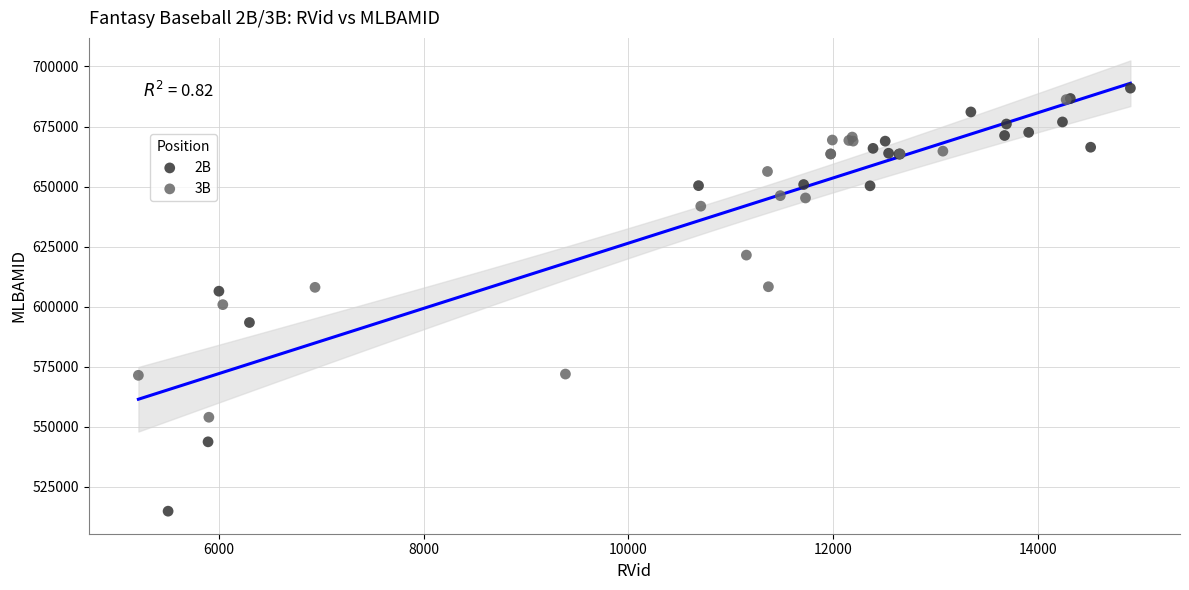

Which series has the largest Y range (max minus min)?

2B